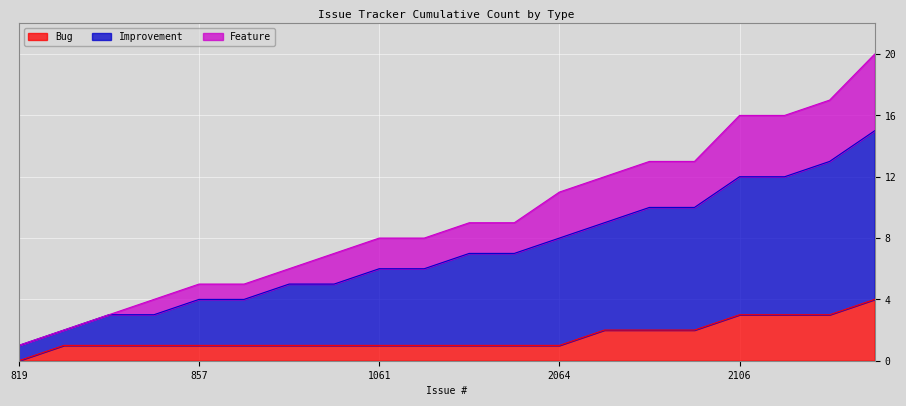

True or false: Bug and Improvement cross at least once.

False